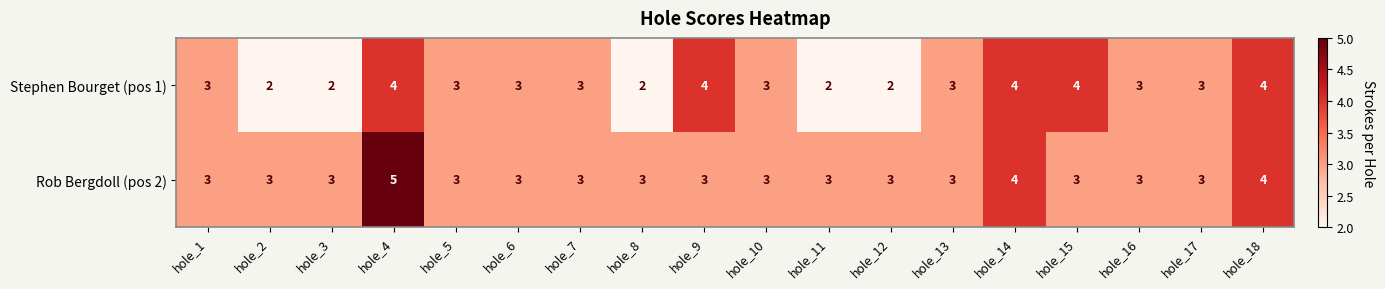

What is the greatest value displayed?

5